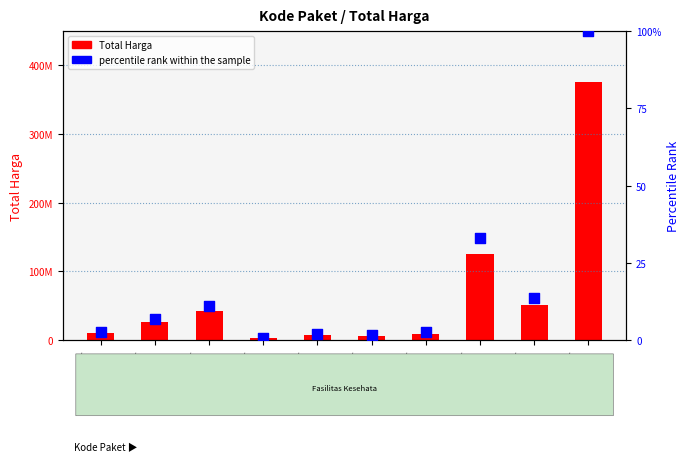

Is the value of Total Harga at PKT
114603 greater than the value of percentile rank within the sample at PKT
114582?

Yes